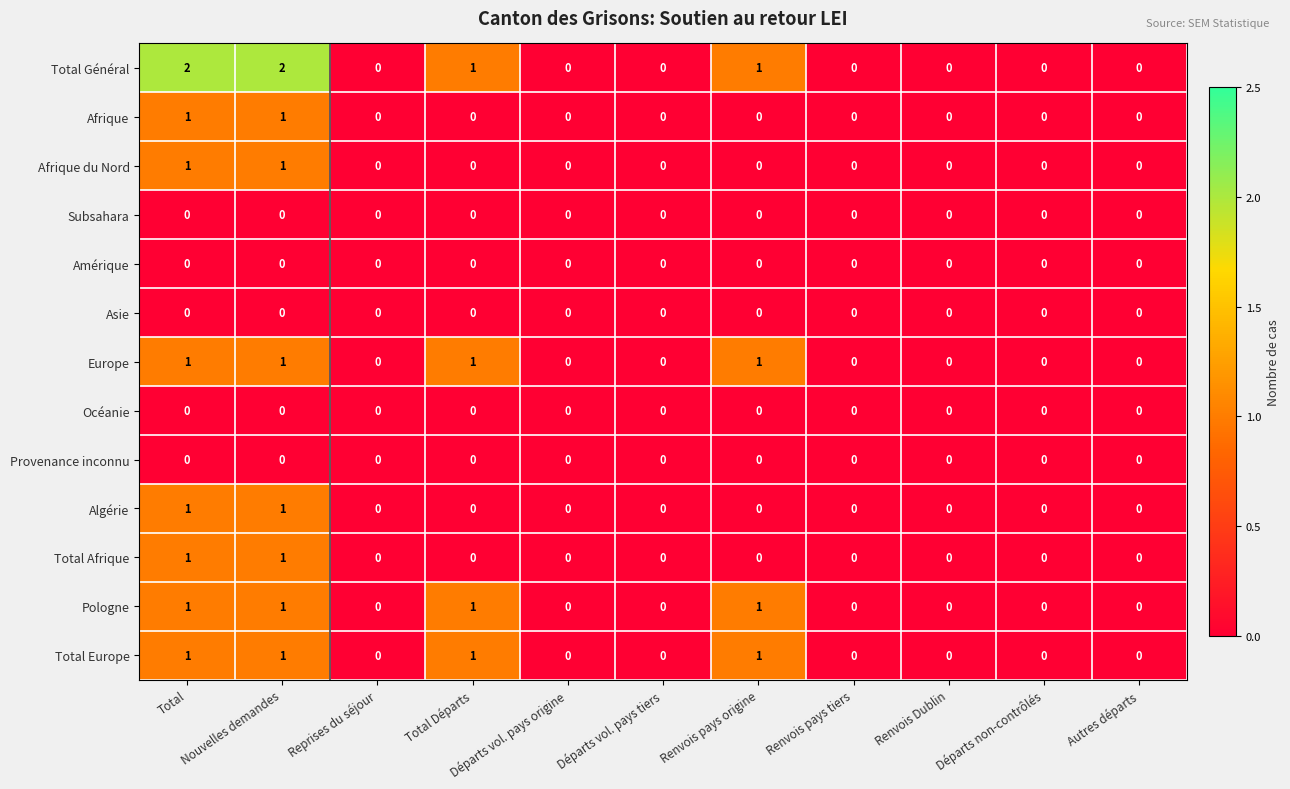

The value of Pologne at Départs vol. pays tiers is -1. True or false?

False